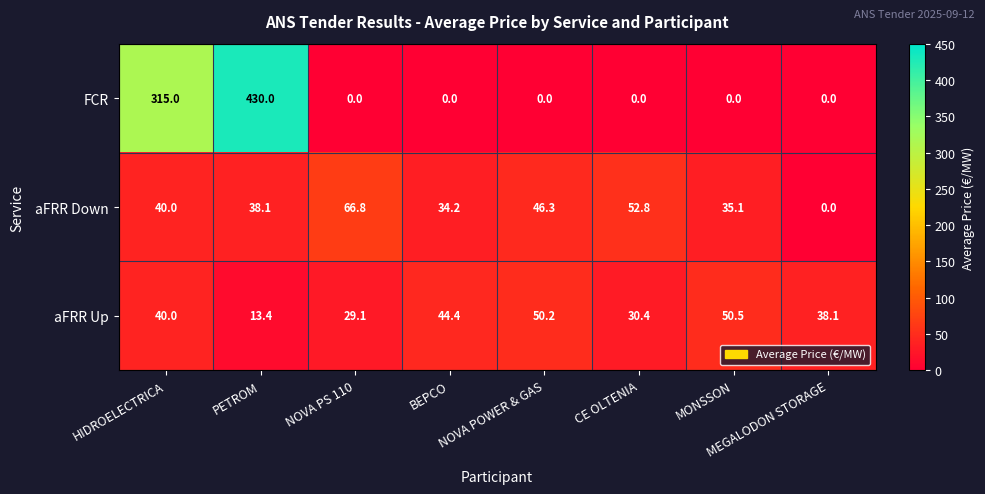

How many distinct data groups are displayed?

3